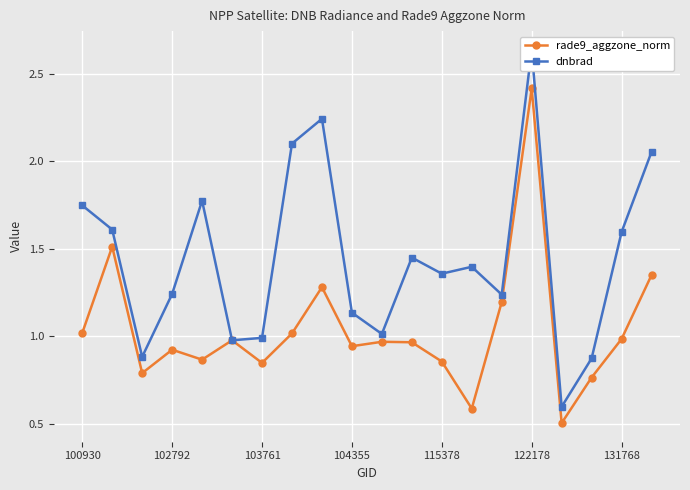

What is the highest value of the rade9_aggzone_norm series?

2.4